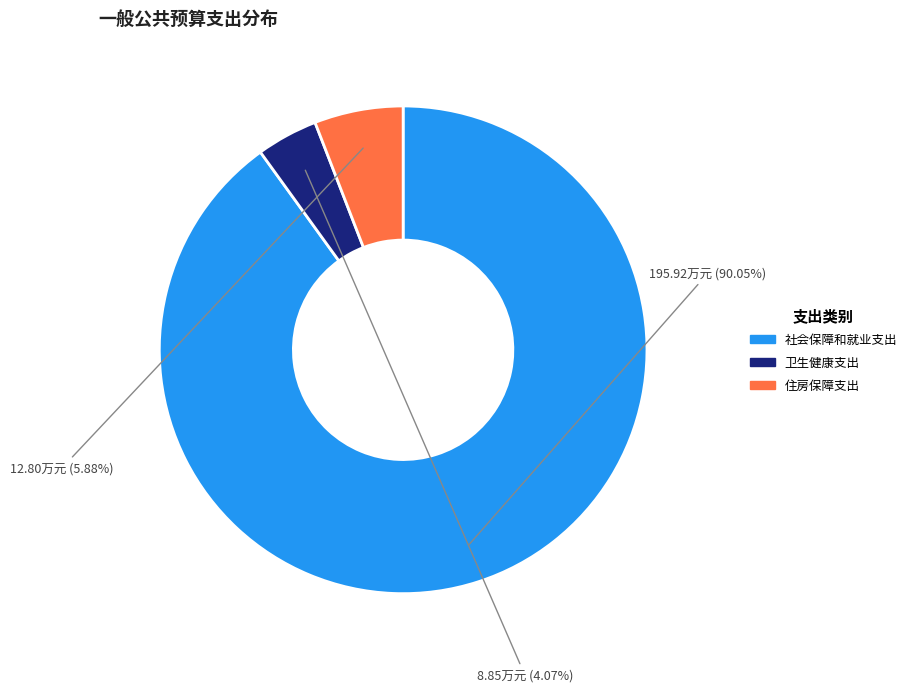

What is the smallest slice in the pie chart?

卫生健康支出